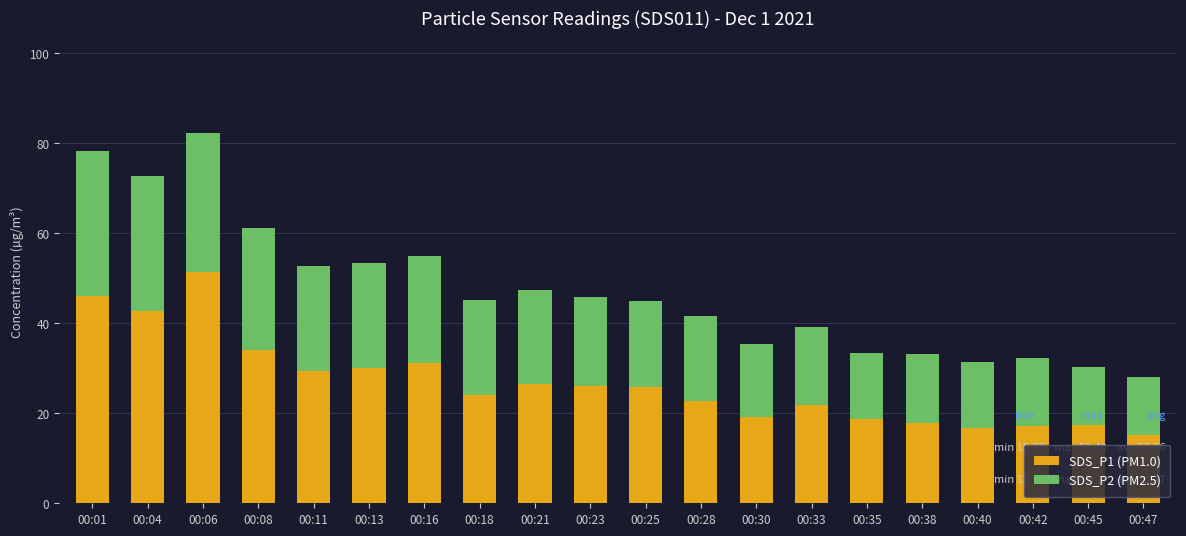

The value of SDS_P1 (PM1.0) at 00:35 is 27.0. True or false?

False